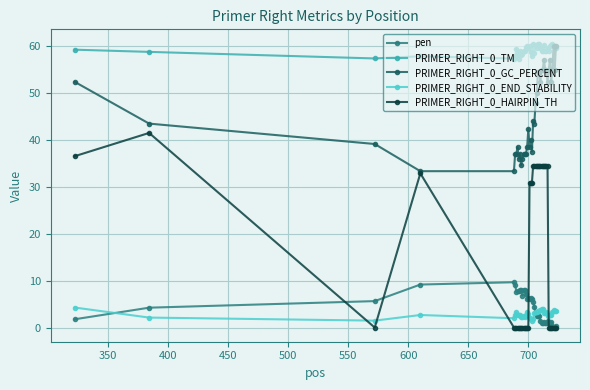

True or false: PRIMER_RIGHT_0_TM has more than 2 interior local peaks.

True